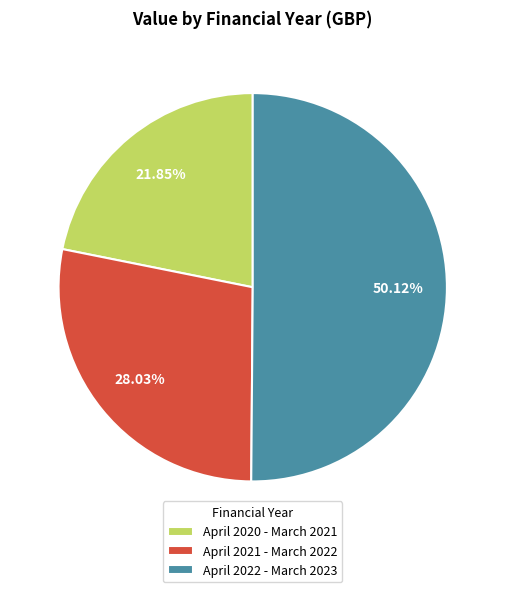

Which category has the smallest portion of the pie?

April 2020 - March 2021